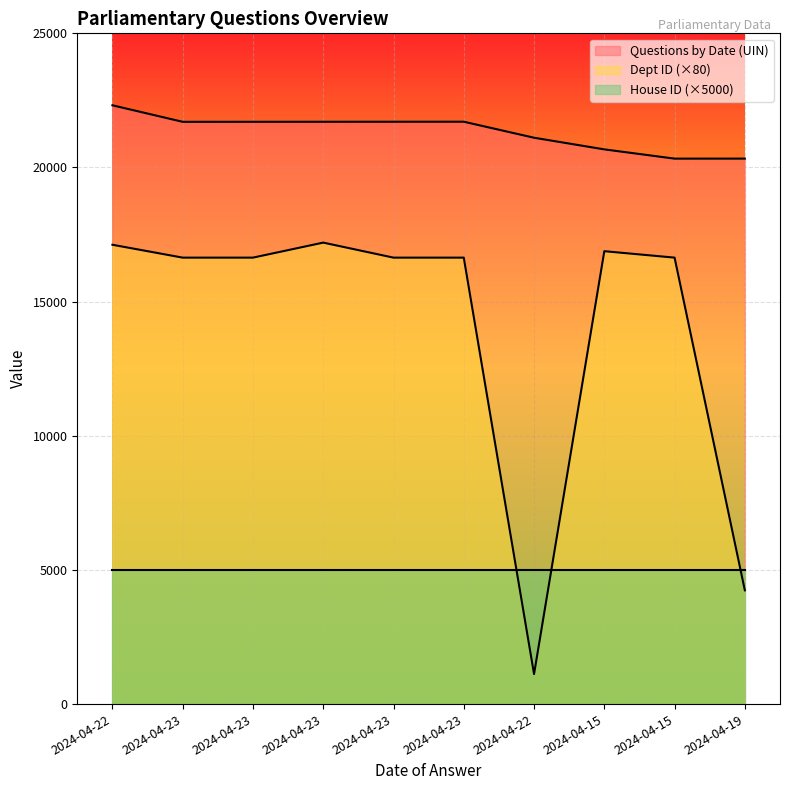

What is the total value across all series at 2024-04-22?

39438